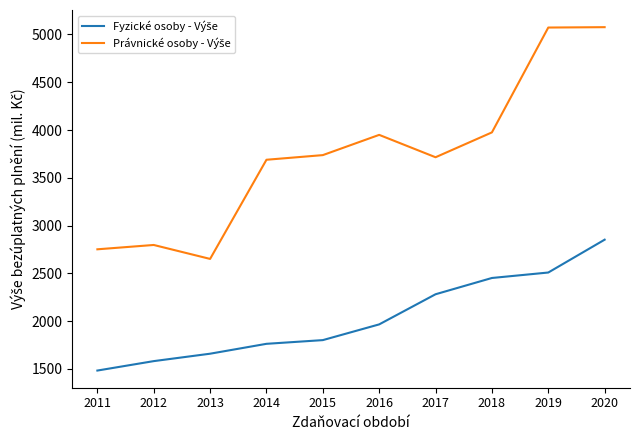

At how many categories does at least one series exceed 4966?

2